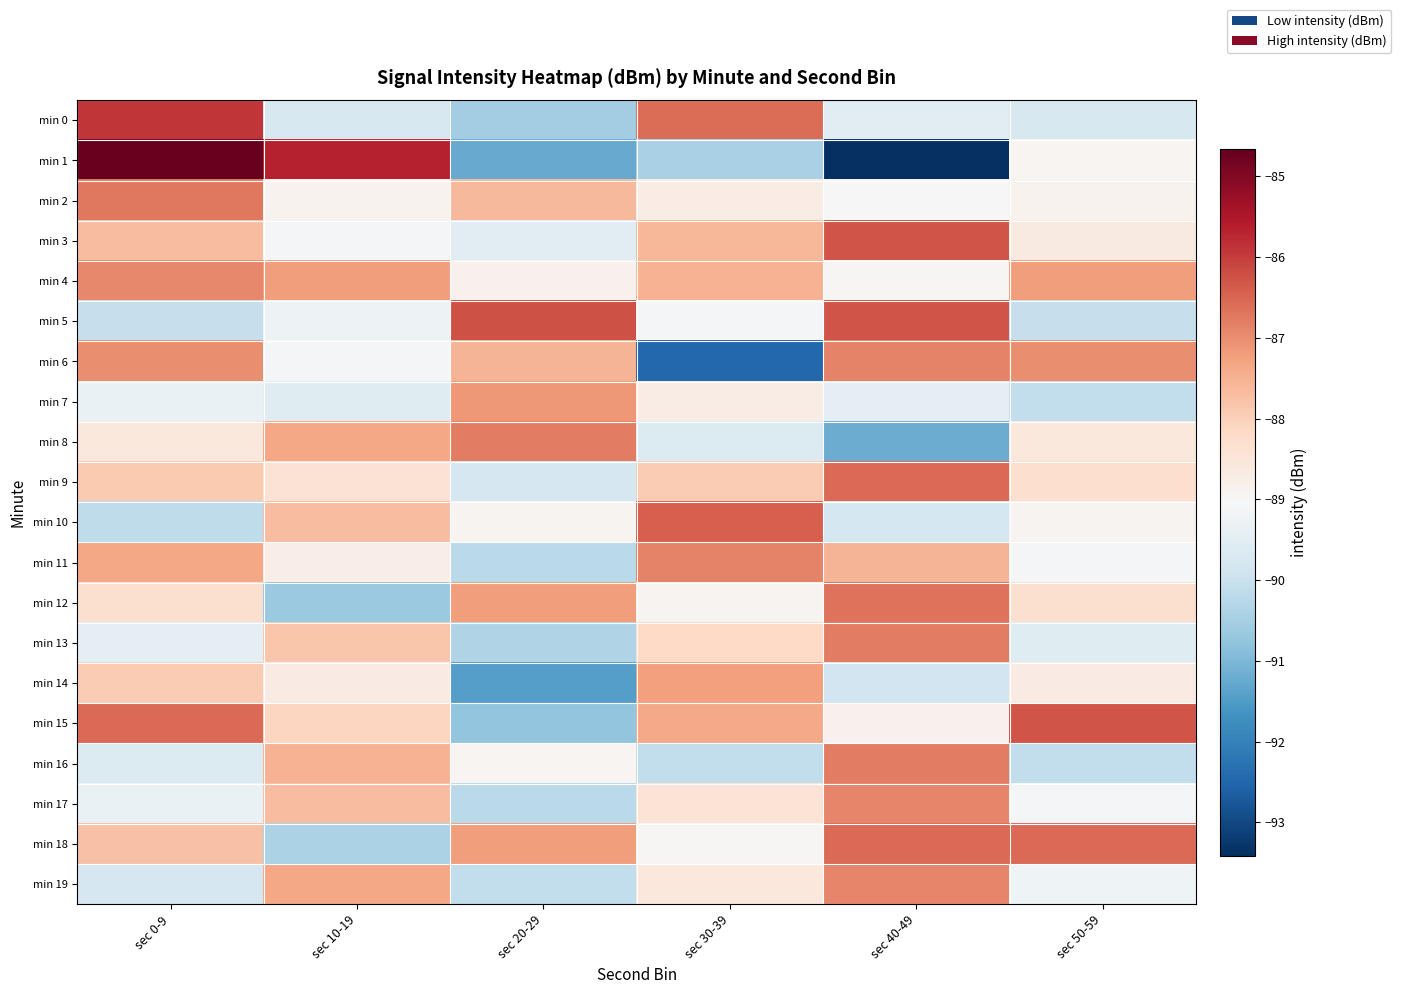

Reading left to right, list all the values displayed in this chart.

min 0: sec 0-9=-85.9	sec 10-19=-89.7	sec 20-29=-90.5	sec 30-39=-86.6	sec 40-49=-89.5	sec 50-59=-89.7
min 1: sec 0-9=-84.7	sec 10-19=-85.7	sec 20-29=-91.2	sec 30-39=-90.4	sec 40-49=-93.4	sec 50-59=-88.9
min 2: sec 0-9=-86.7	sec 10-19=-88.9	sec 20-29=-87.6	sec 30-39=-88.7	sec 40-49=-89.0	sec 50-59=-88.9
min 3: sec 0-9=-87.7	sec 10-19=-89.1	sec 20-29=-89.5	sec 30-39=-87.6	sec 40-49=-86.3	sec 50-59=-88.7
min 4: sec 0-9=-86.9	sec 10-19=-87.2	sec 20-29=-88.8	sec 30-39=-87.5	sec 40-49=-89.0	sec 50-59=-87.2
min 5: sec 0-9=-90.0	sec 10-19=-89.3	sec 20-29=-86.3	sec 30-39=-89.1	sec 40-49=-86.3	sec 50-59=-90.0
min 6: sec 0-9=-87.0	sec 10-19=-89.1	sec 20-29=-87.6	sec 30-39=-92.5	sec 40-49=-86.8	sec 50-59=-87.0
min 7: sec 0-9=-89.3	sec 10-19=-89.6	sec 20-29=-87.2	sec 30-39=-88.7	sec 40-49=-89.4	sec 50-59=-90.1
min 8: sec 0-9=-88.6	sec 10-19=-87.3	sec 20-29=-86.8	sec 30-39=-89.7	sec 40-49=-91.2	sec 50-59=-88.6
min 9: sec 0-9=-87.9	sec 10-19=-88.4	sec 20-29=-89.8	sec 30-39=-87.9	sec 40-49=-86.5	sec 50-59=-88.3
min 10: sec 0-9=-90.2	sec 10-19=-87.7	sec 20-29=-88.9	sec 30-39=-86.4	sec 40-49=-89.8	sec 50-59=-88.9
min 11: sec 0-9=-87.3	sec 10-19=-88.8	sec 20-29=-90.2	sec 30-39=-86.9	sec 40-49=-87.5	sec 50-59=-89.1
min 12: sec 0-9=-88.3	sec 10-19=-90.7	sec 20-29=-87.2	sec 30-39=-88.9	sec 40-49=-86.7	sec 50-59=-88.3
min 13: sec 0-9=-89.5	sec 10-19=-87.8	sec 20-29=-90.3	sec 30-39=-88.2	sec 40-49=-86.8	sec 50-59=-89.6
min 14: sec 0-9=-87.9	sec 10-19=-88.7	sec 20-29=-91.5	sec 30-39=-87.2	sec 40-49=-89.9	sec 50-59=-88.7
min 15: sec 0-9=-86.5	sec 10-19=-88.1	sec 20-29=-90.8	sec 30-39=-87.4	sec 40-49=-88.8	sec 50-59=-86.3
min 16: sec 0-9=-89.6	sec 10-19=-87.5	sec 20-29=-89.0	sec 30-39=-90.1	sec 40-49=-86.8	sec 50-59=-90.1
min 17: sec 0-9=-89.3	sec 10-19=-87.7	sec 20-29=-90.2	sec 30-39=-88.4	sec 40-49=-86.9	sec 50-59=-89.1
min 18: sec 0-9=-87.8	sec 10-19=-90.4	sec 20-29=-87.2	sec 30-39=-89.0	sec 40-49=-86.5	sec 50-59=-86.5
min 19: sec 0-9=-89.8	sec 10-19=-87.3	sec 20-29=-90.1	sec 30-39=-88.6	sec 40-49=-86.9	sec 50-59=-89.2